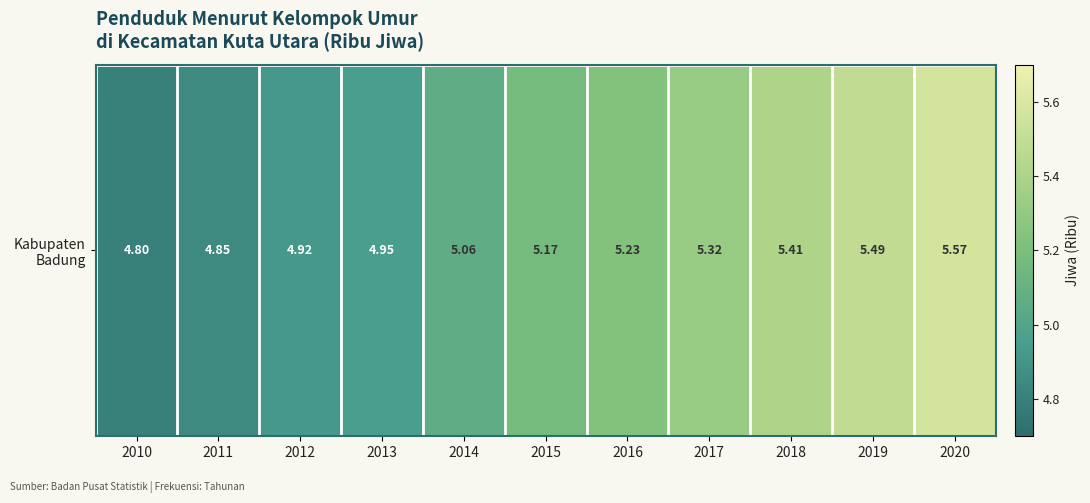

What is the ratio of the value at 2014 to the value at 2011?

1.0